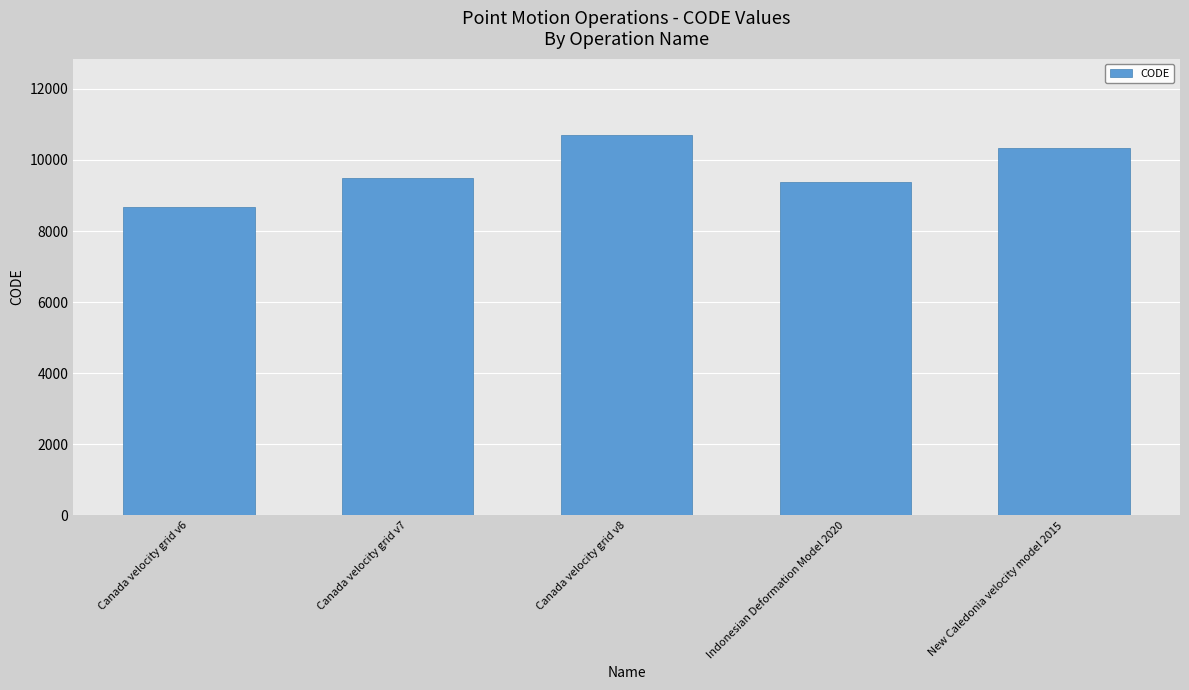

What is the value of the 4th bar from the left?

9375